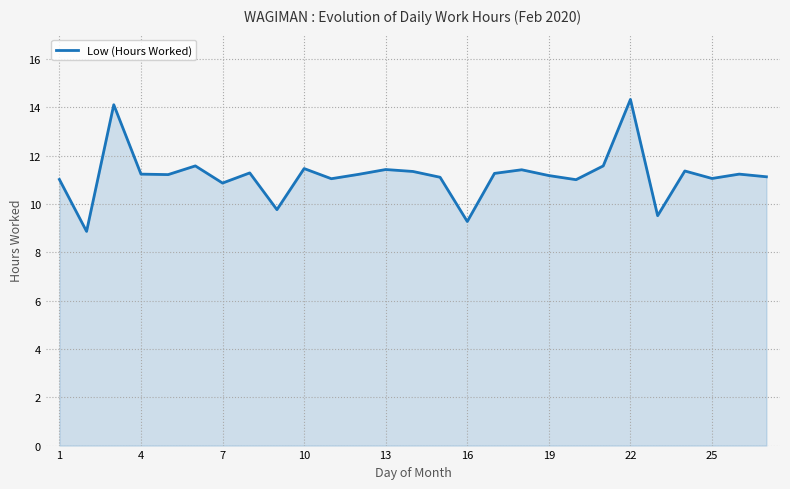

True or false: there are more than 1 points higher than both neighbors.

True